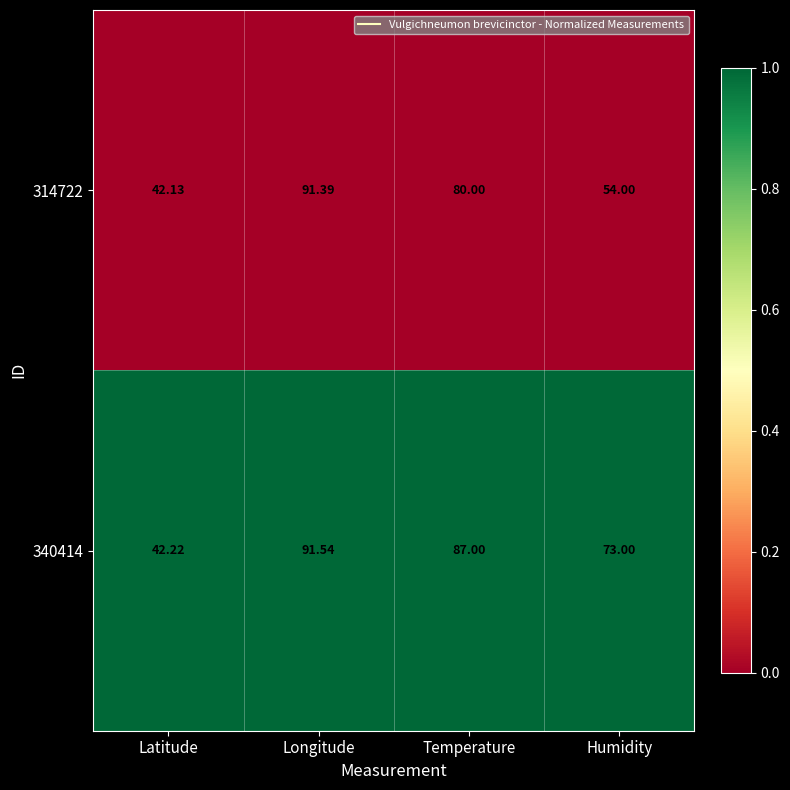

Is the value of 314722 at Humidity greater than the value of 340414 at Humidity?

No